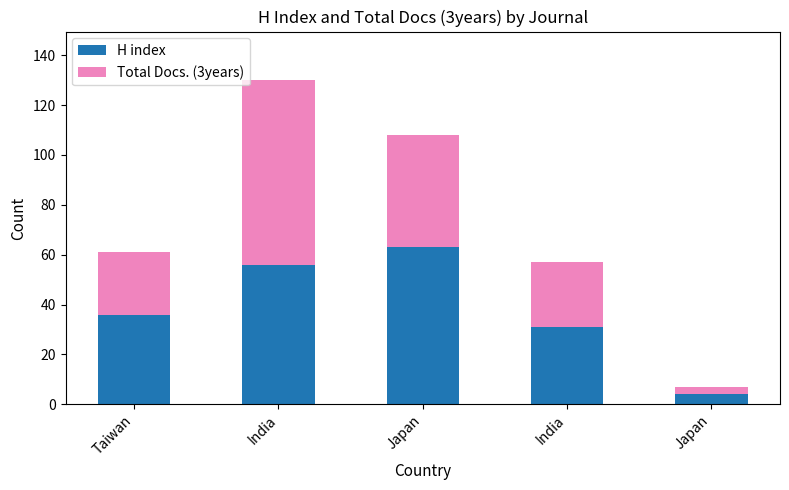

Are the bars horizontal?

No